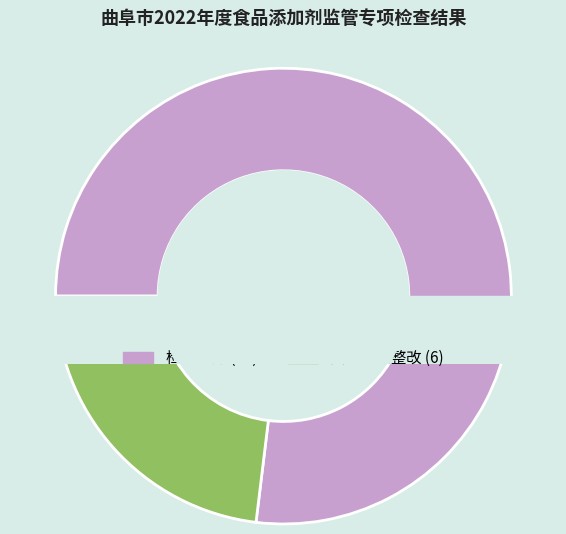

Do 责令限期整改 and 检查通过 together represent more than half of the pie?

Yes